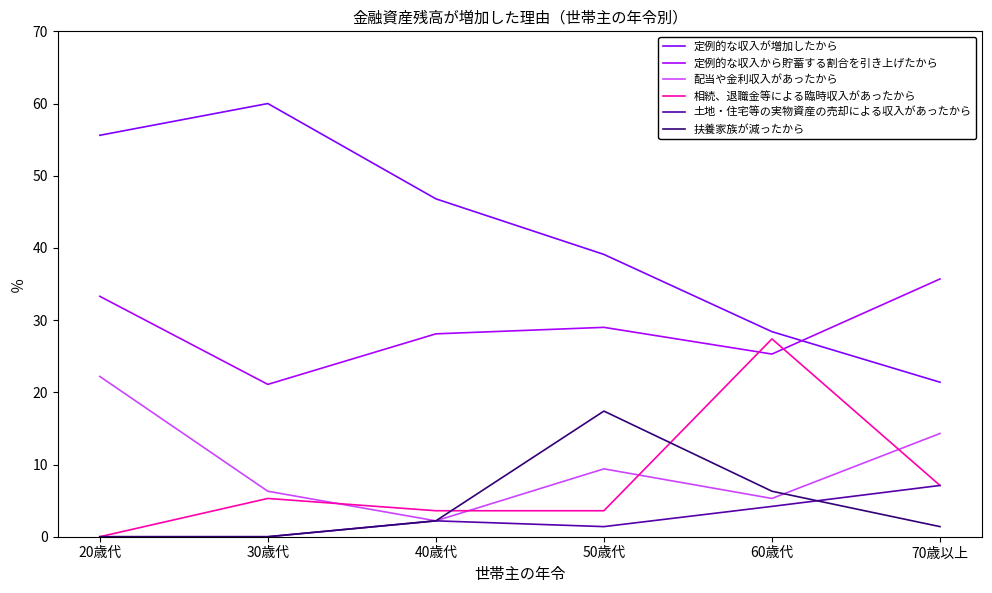

True or false: 扶養家族が減ったから has a value of 2.2 at 40歳代.

True